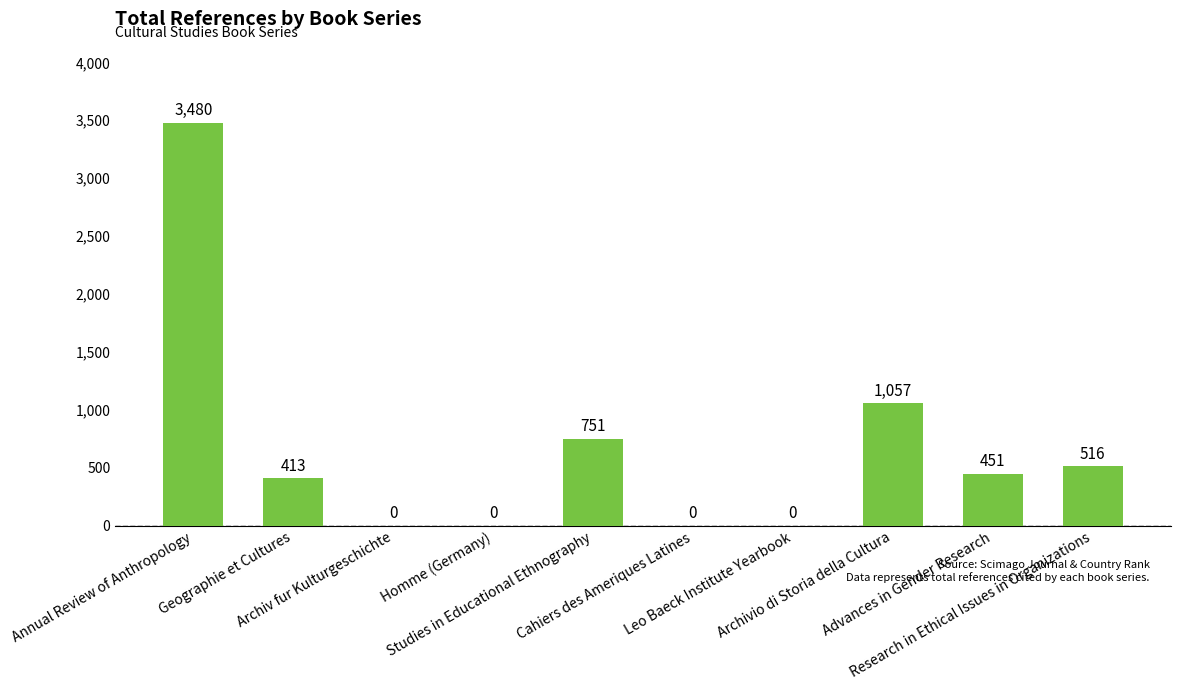

What is the greatest value displayed?

3480